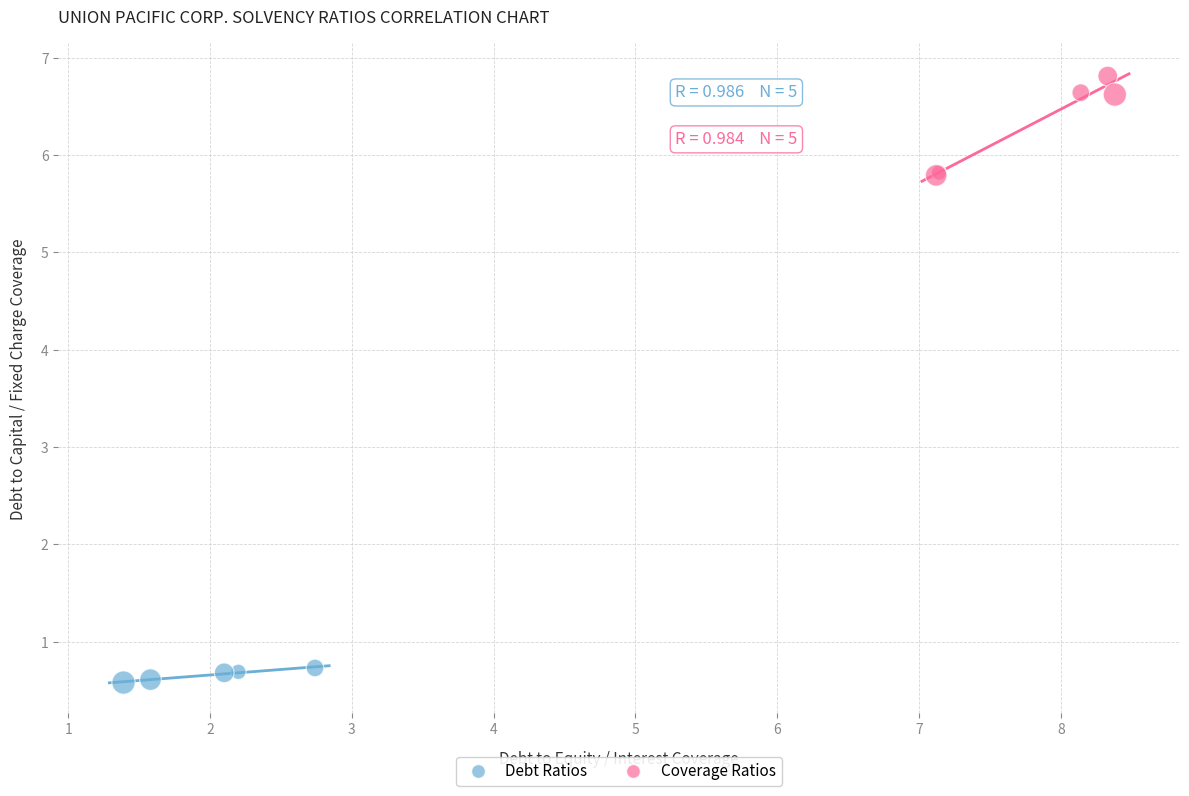

Which series reaches the minimum Y coordinate?

Debt Ratios